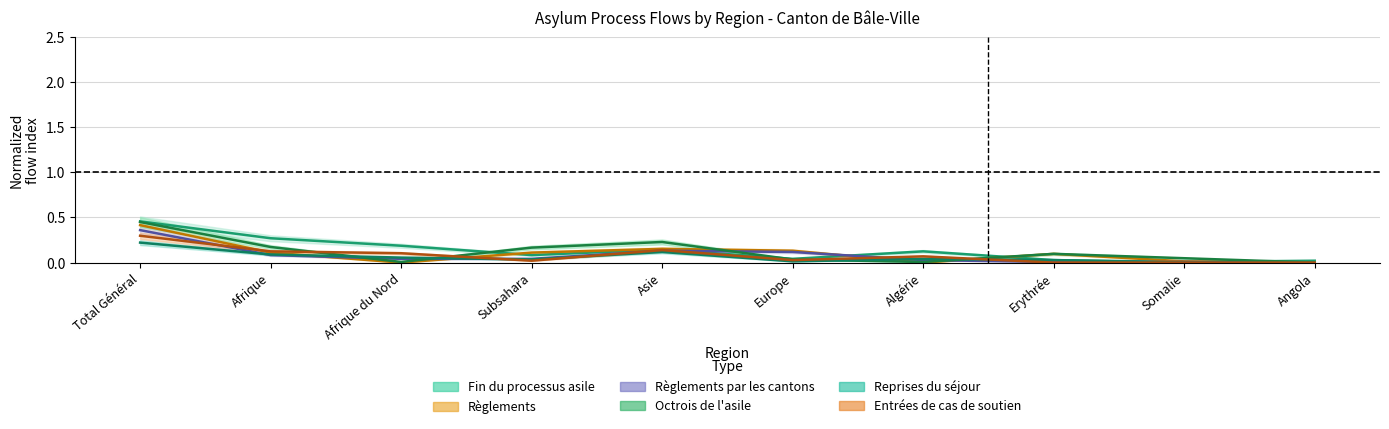

True or false: Fin du processus asile (col_9) has more than 0 interior local peaks.

True